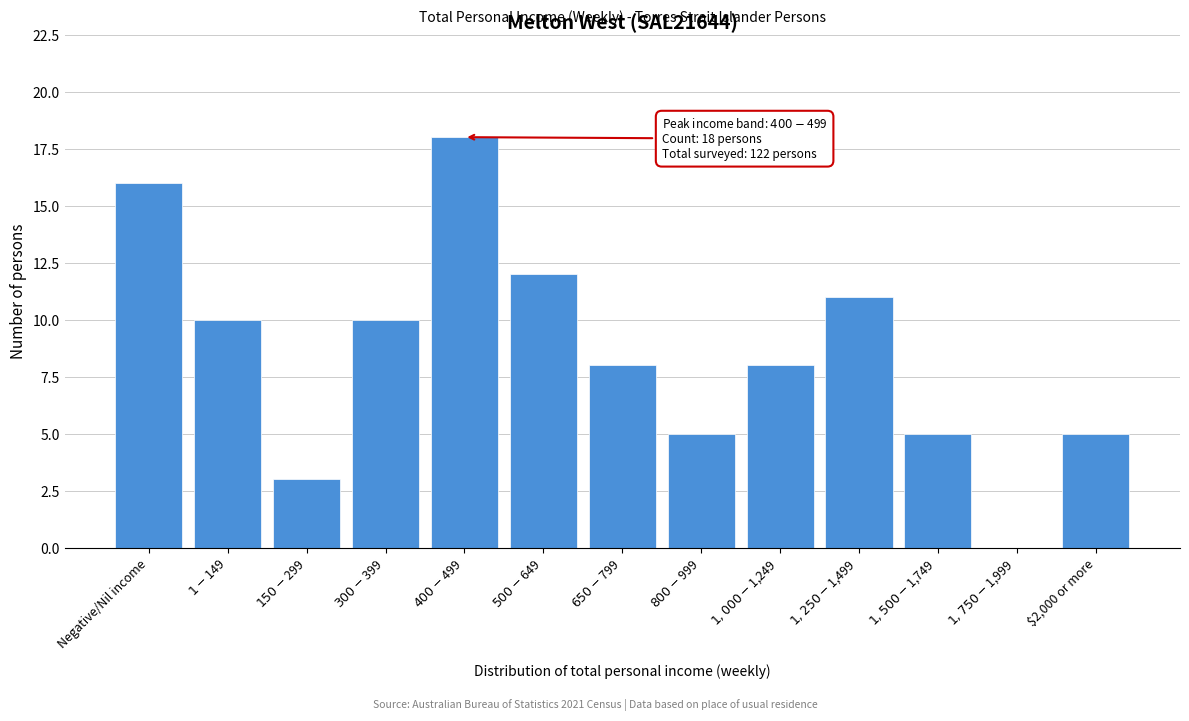

What is the maximum value shown in the chart?

18